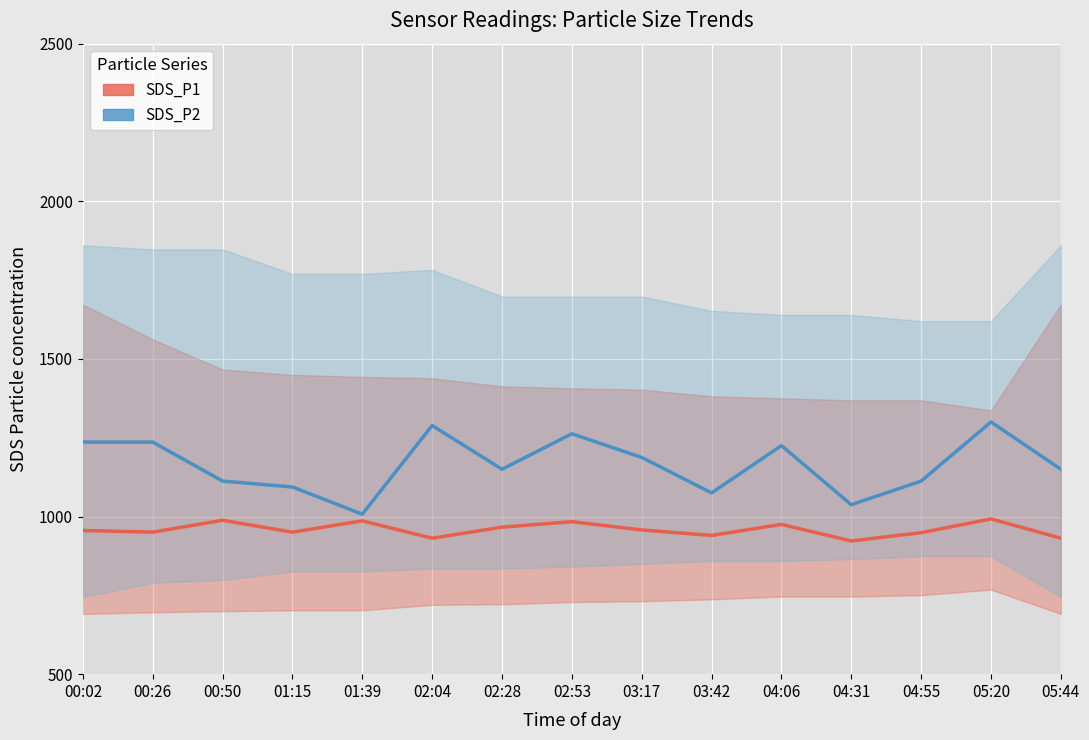

How many values in the SDS_P2 mean series are below 1149?

6